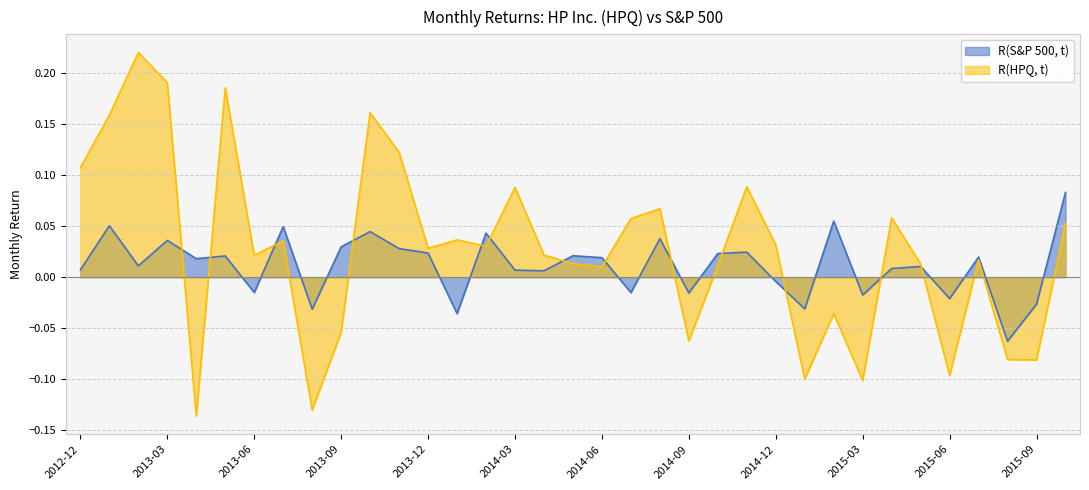

How many intersections are there between R(S&P 500, t) and R(HPQ, t)?

13